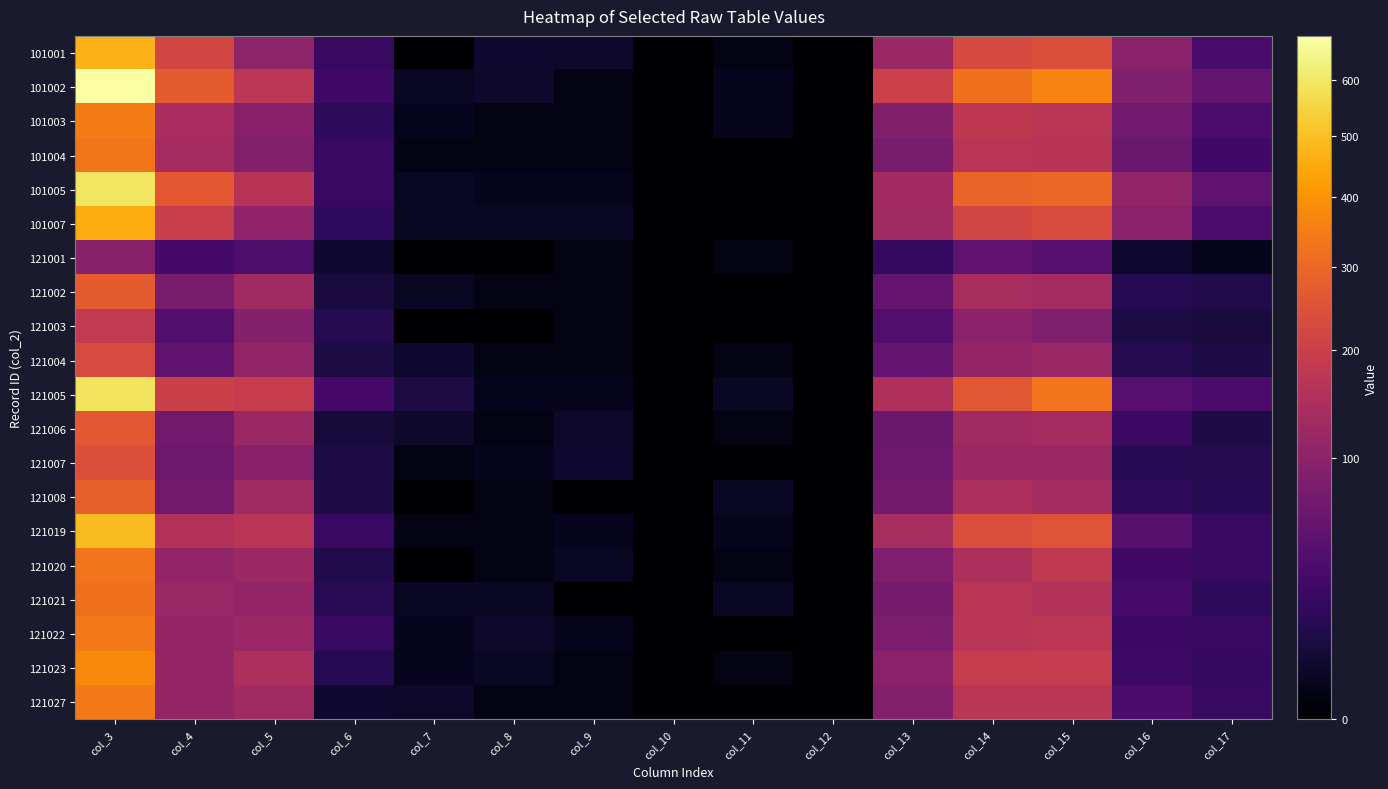

How many distinct data groups are displayed?

20